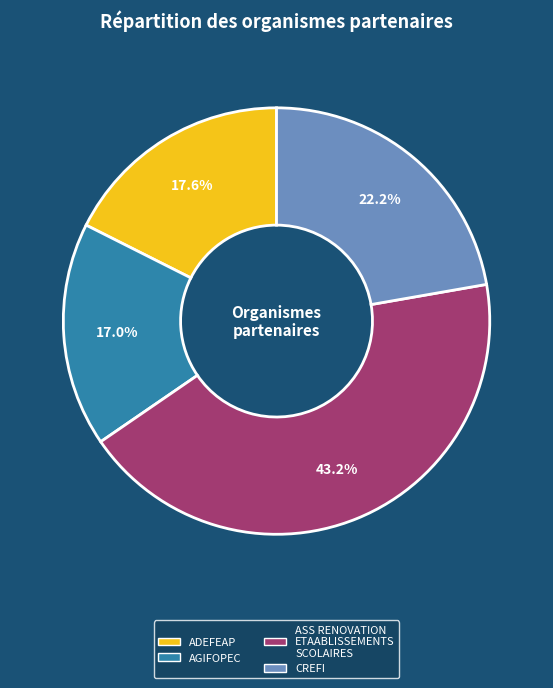

What percentage is the ADEFEAP slice, to the nearest percent?

18%